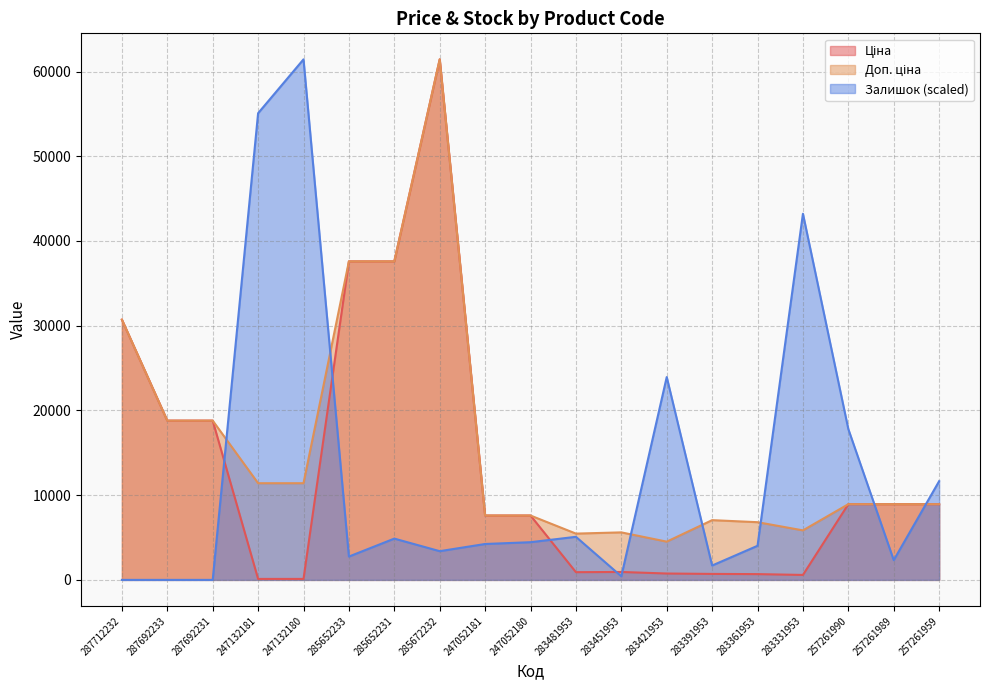

How many data points in Ціна are above 7596?

11